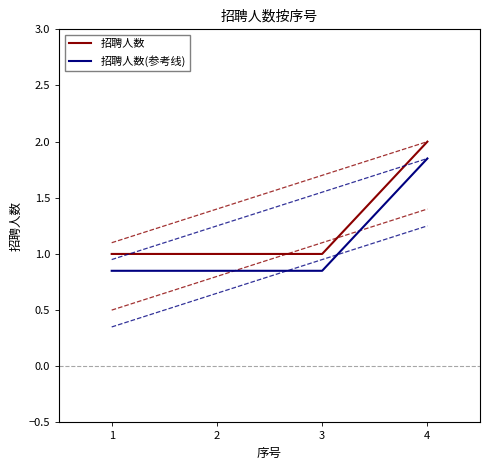

Count the number of data series in this chart.

2